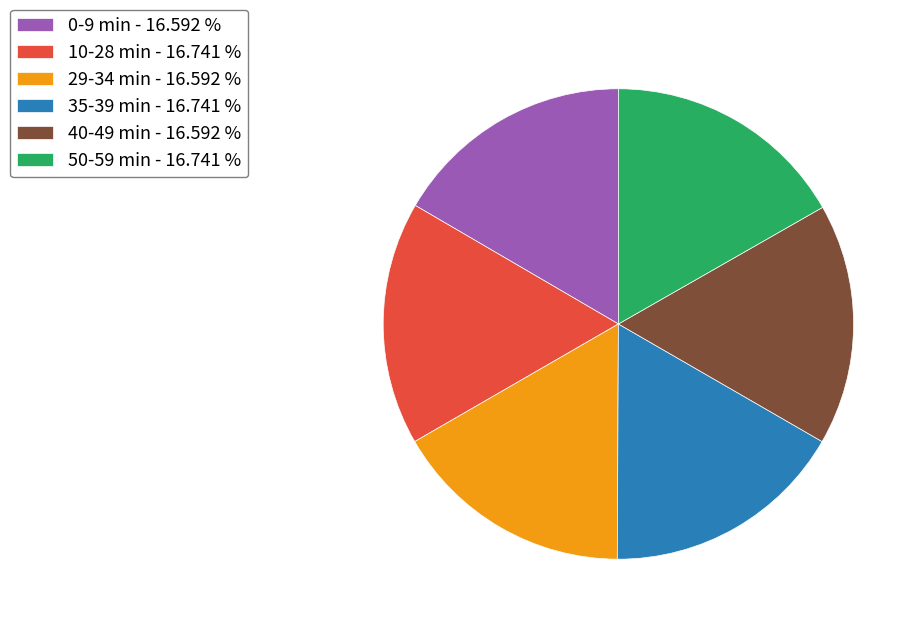

Combined, do 10-28 min - 16.741 % and 29-34 min - 16.592 % account for over 50%?

No